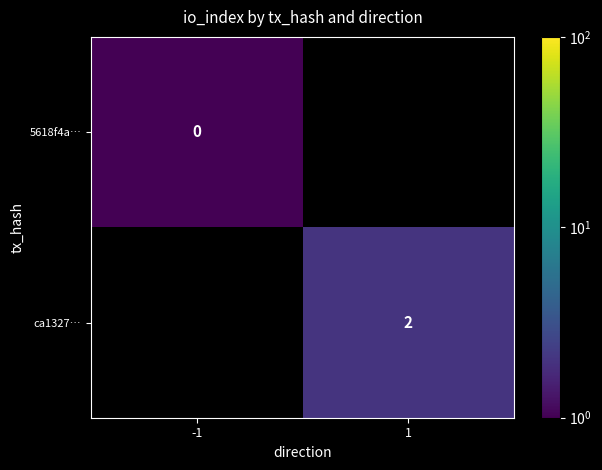

The ca1327… series shows 3.6 at 1. True or false?

False